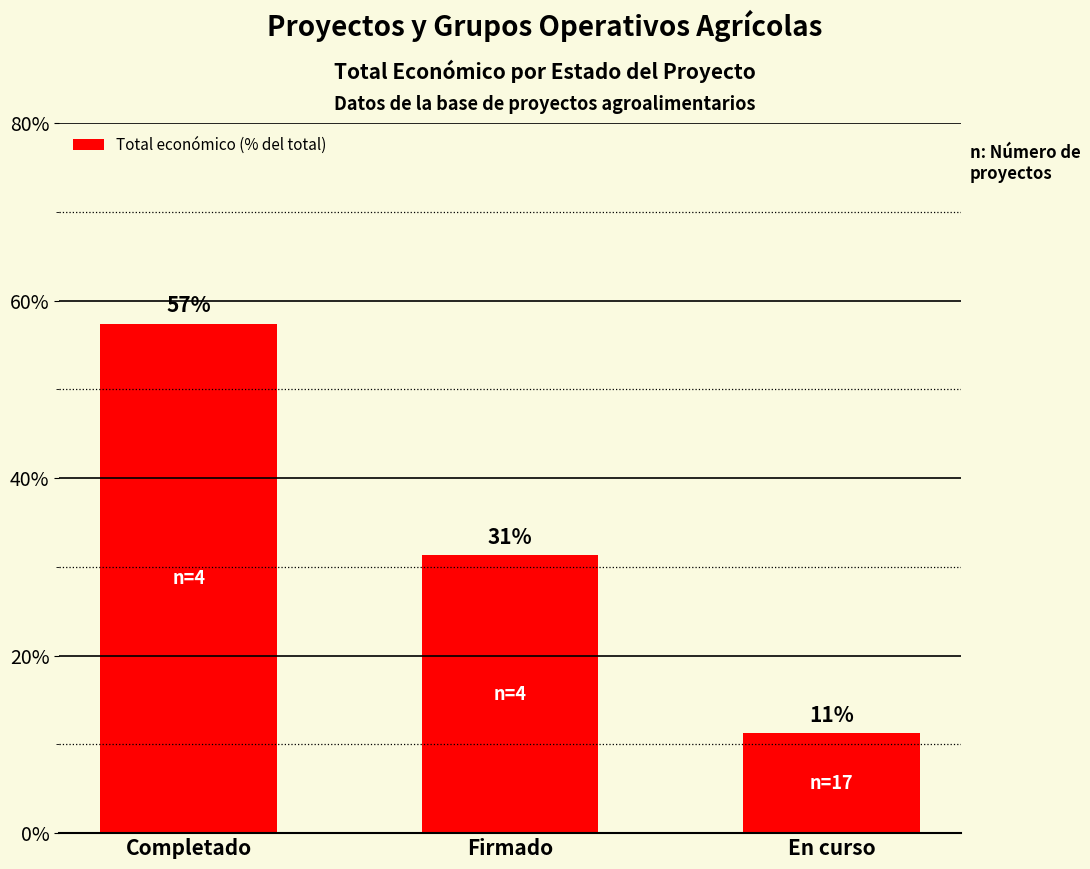

Are the bars horizontal?

No